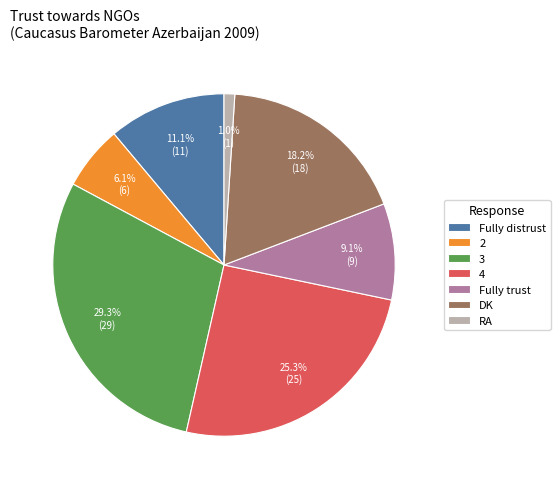

To the nearest percent, what is the difference between the largest and smallest slice percentages?

28%